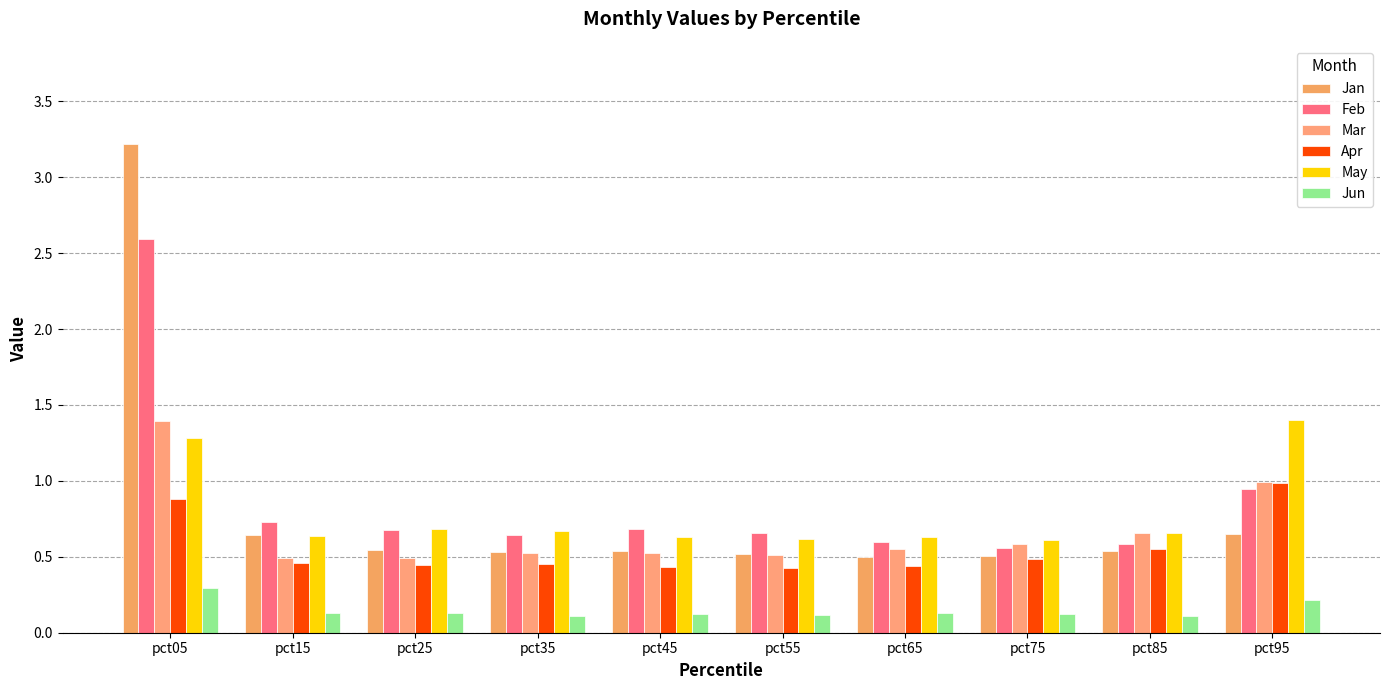

What are all the series names shown in the legend?

Jan, Feb, Mar, Apr, May, Jun